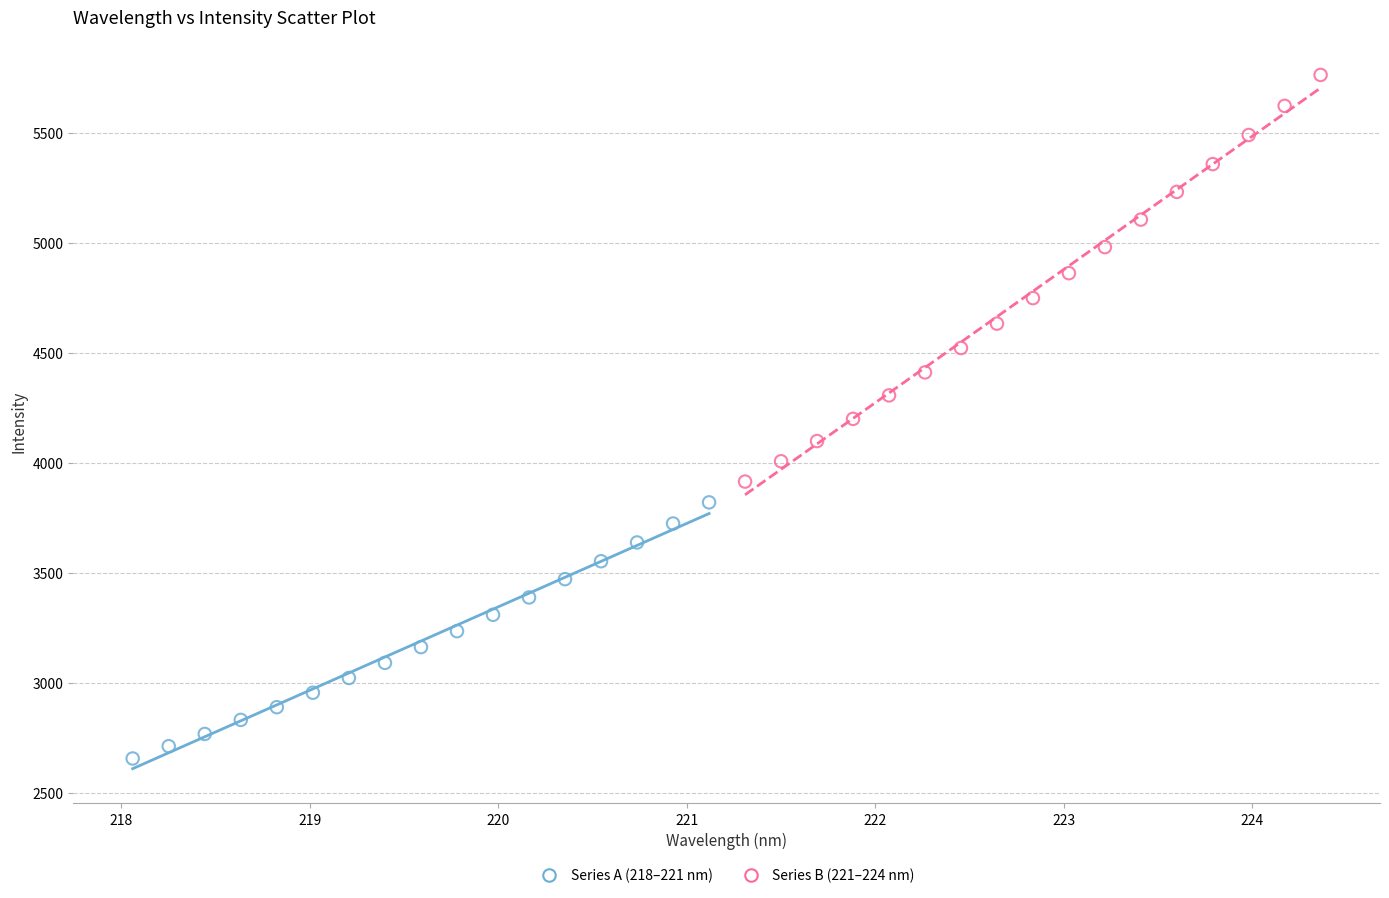

Which series reaches the maximum Y coordinate?

Series B (221–224 nm)